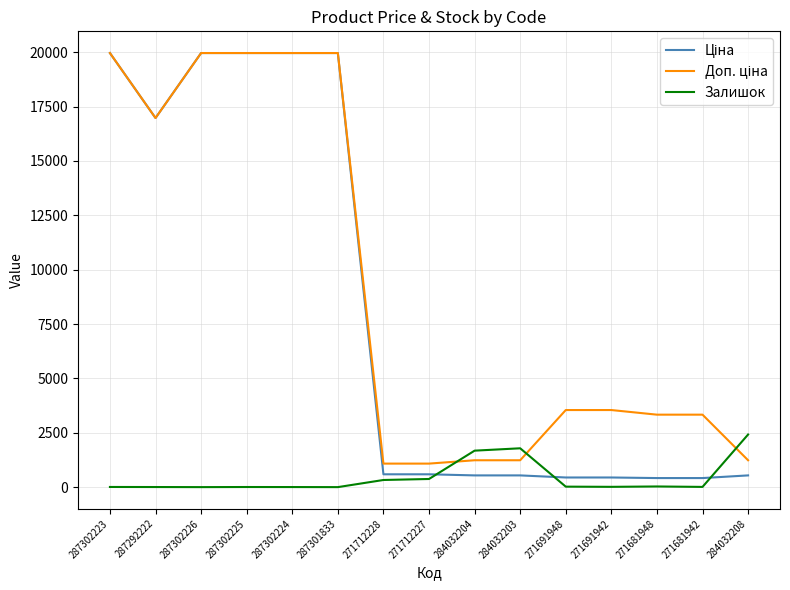

What is the total value across all series at 284032204?

3451.4